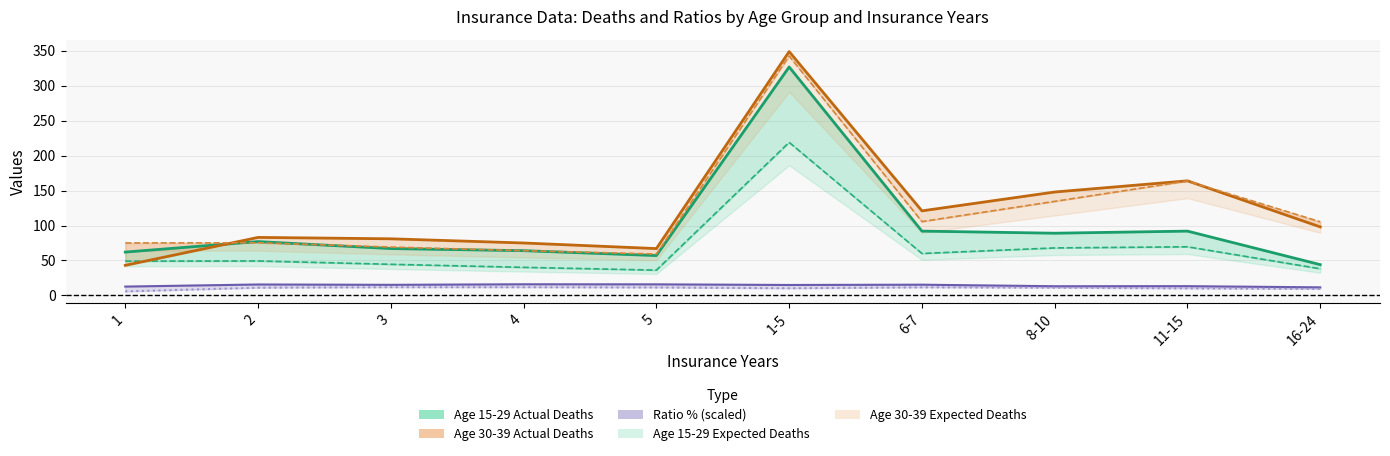

At which category does Age 15-29 Ratio % reach its first local valley?

3